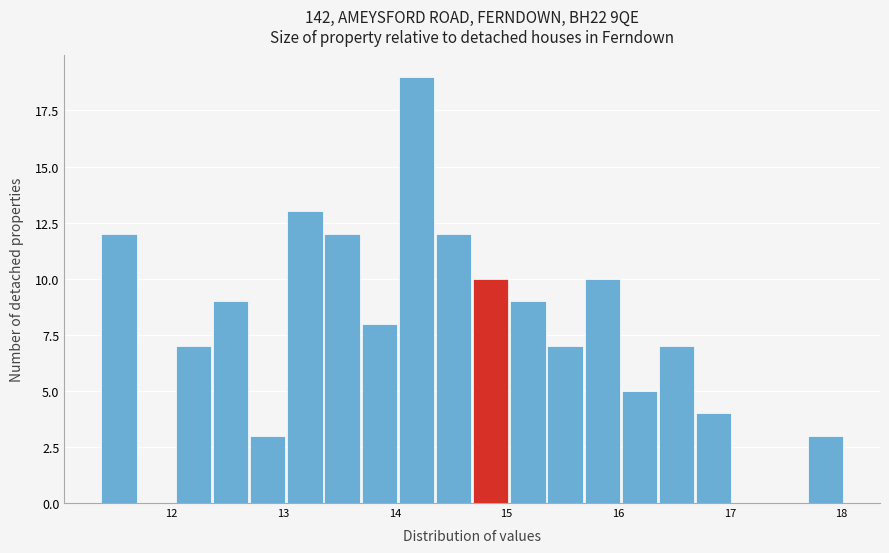

Around what value on the x-axis is the tallest bar? Give the approximate position of its centre, as read against the axis.

14.2